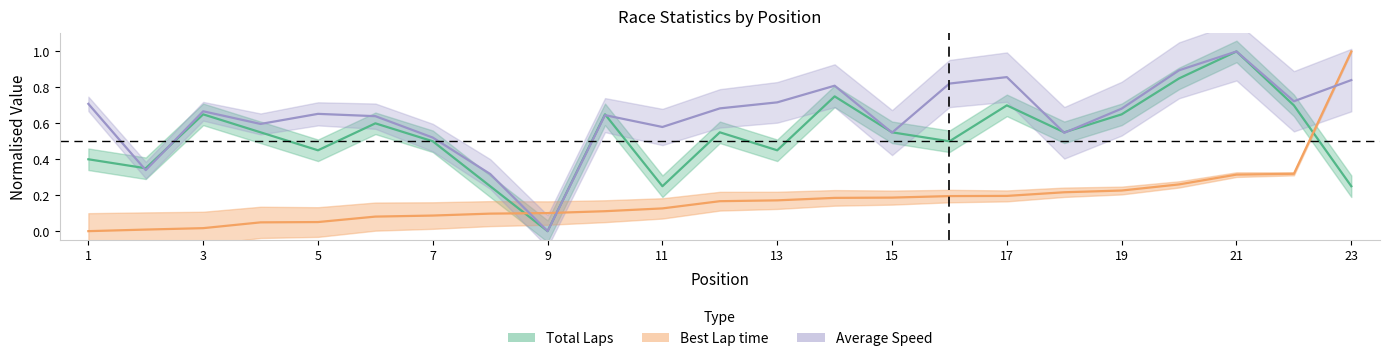

Reading right to left, list all the values displayed in this chart.

Total Laps: 23=0.2	22=0.7	21=1.0	20=0.8	19=0.6	18=0.5	17=0.7	16=0.5	15=0.5	14=0.7	13=0.4	12=0.5	11=0.2	10=0.6	9=0.0	8=0.2	7=0.5	6=0.6	5=0.4	4=0.5	3=0.6	2=0.3	1=0.4
Best Lap time: 23=1.0	22=0.3	21=0.3	20=0.3	19=0.2	18=0.2	17=0.2	16=0.2	15=0.2	14=0.2	13=0.2	12=0.2	11=0.1	10=0.1	9=0.1	8=0.1	7=0.1	6=0.1	5=0.1	4=0.0	3=0.0	2=0.0	1=0.0
Average Speed: 23=0.8	22=0.7	21=1.0	20=0.9	19=0.7	18=0.5	17=0.9	16=0.8	15=0.5	14=0.8	13=0.7	12=0.7	11=0.6	10=0.6	9=0.0	8=0.3	7=0.5	6=0.6	5=0.7	4=0.6	3=0.7	2=0.3	1=0.7